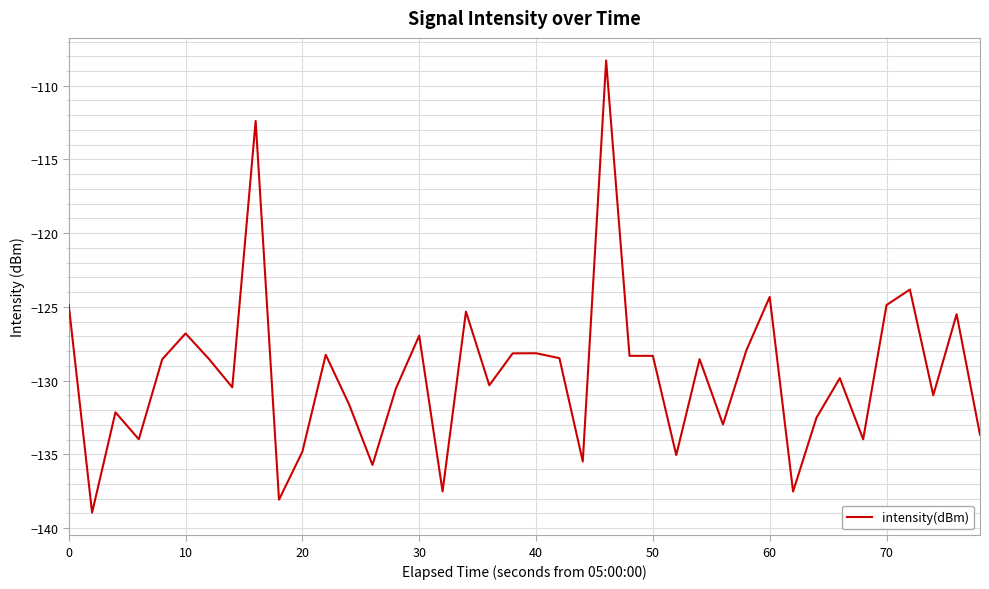

What is the minimum value shown in the chart?

-139.0